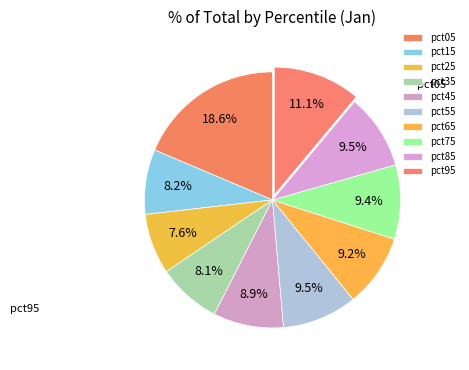

Count the number of slices in the pie.

10